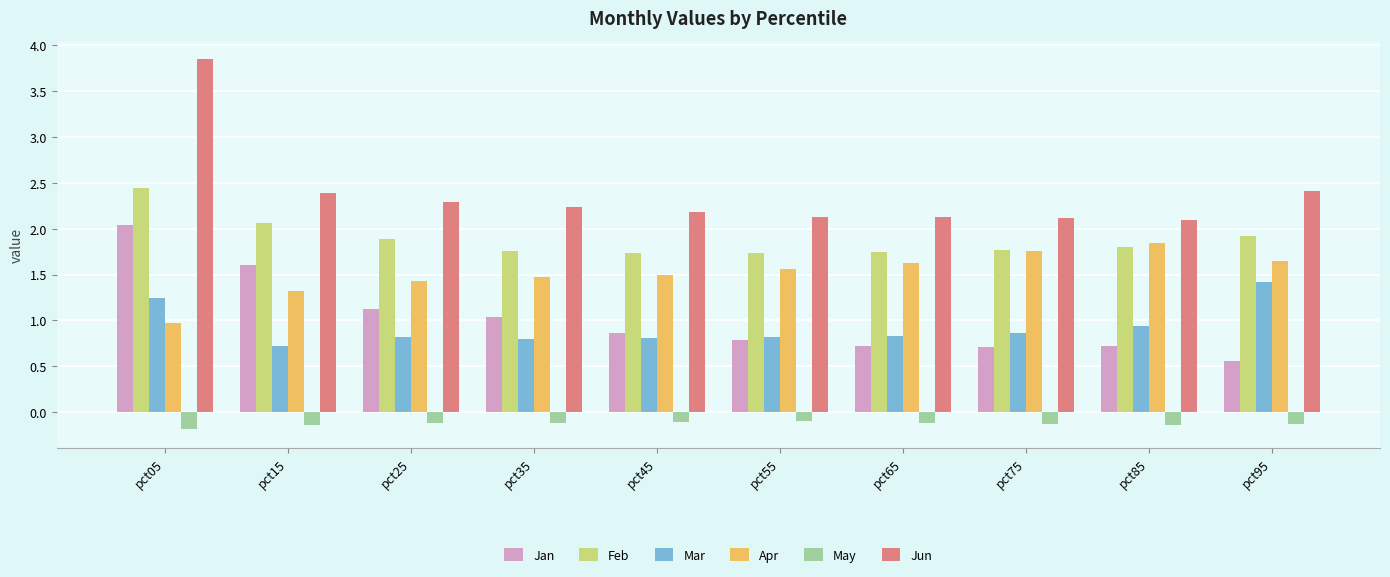

Which category has the lowest value across all series?

pct05